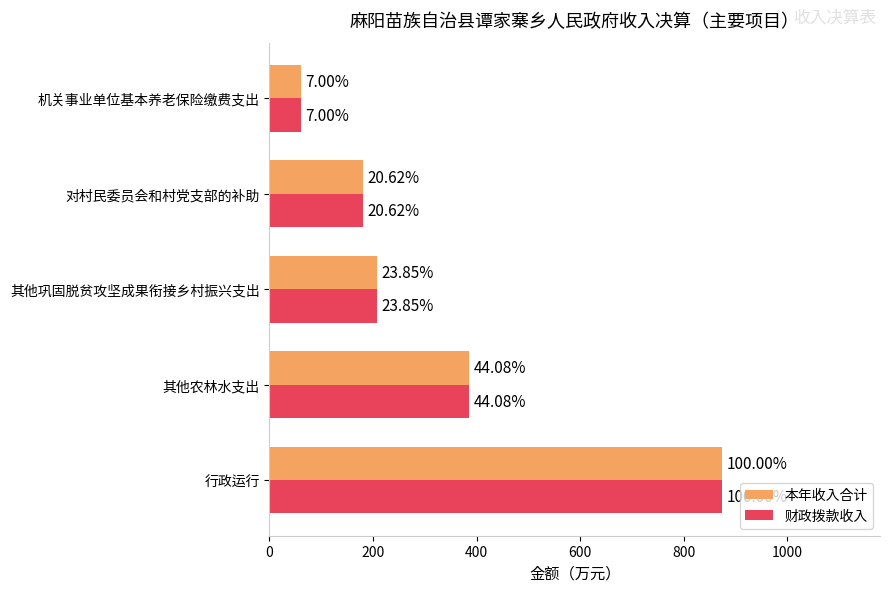

What is the minimum value for 财政拨款收入?

61.1